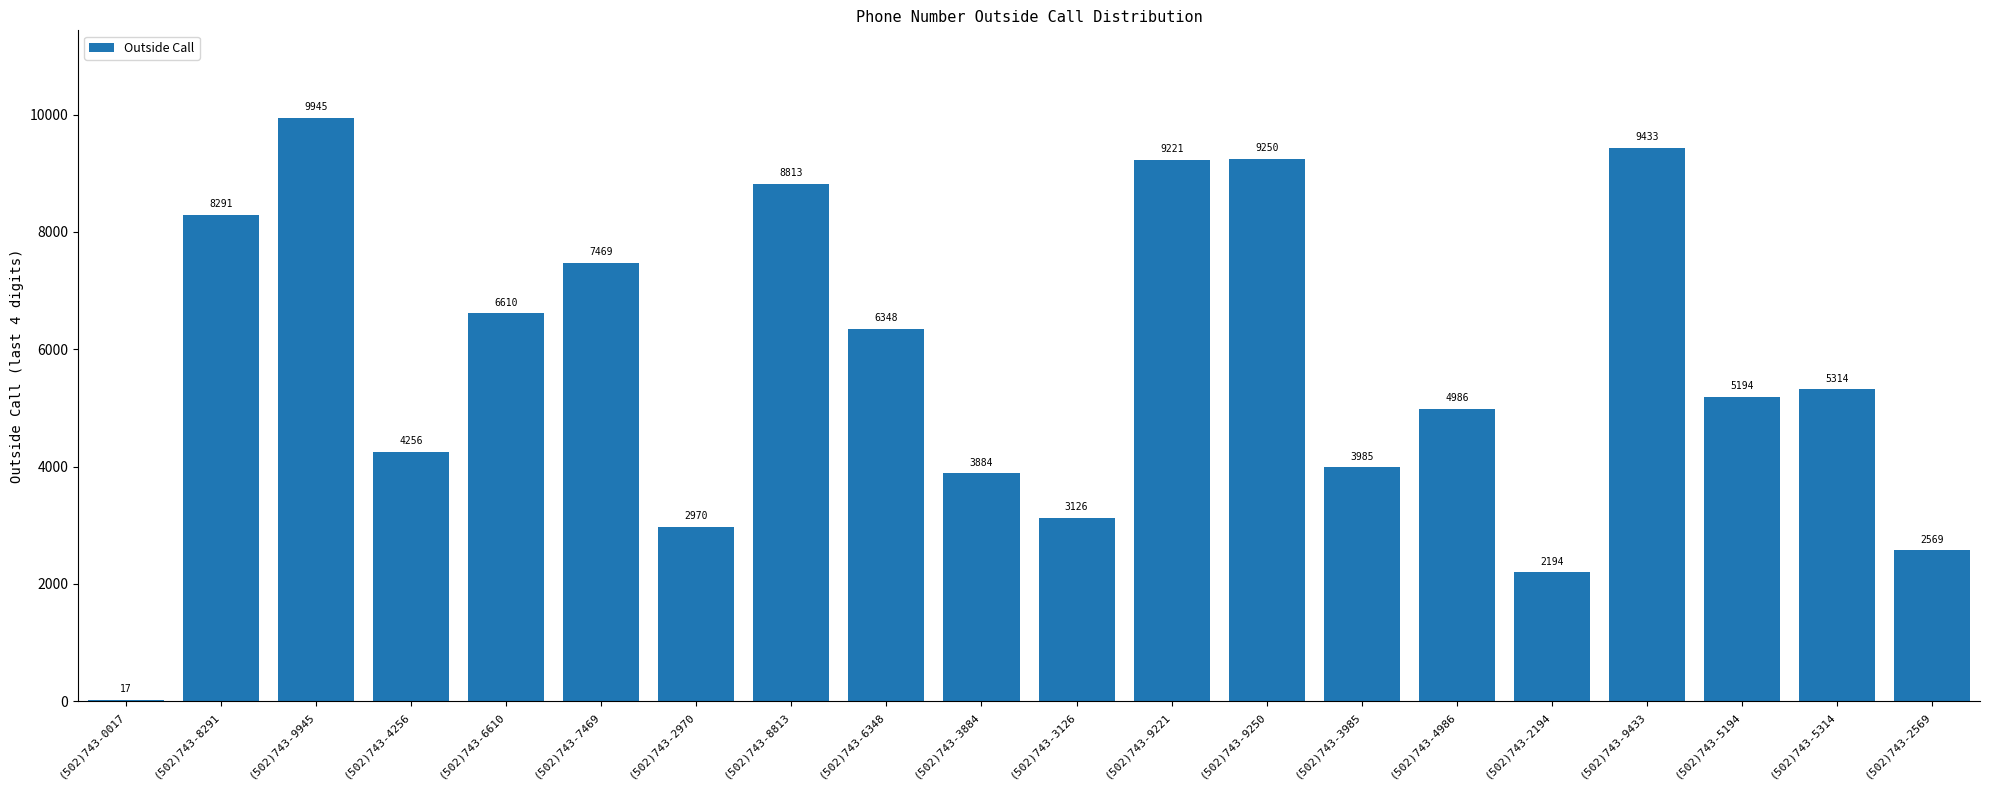

True or false: the data shows 2375 at (502)743-3985.

False